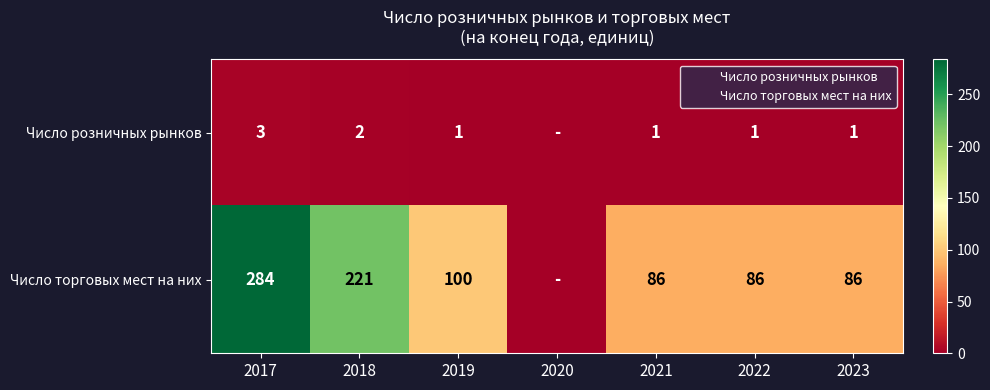

How many values in Число розничных рынков are above zero?

6